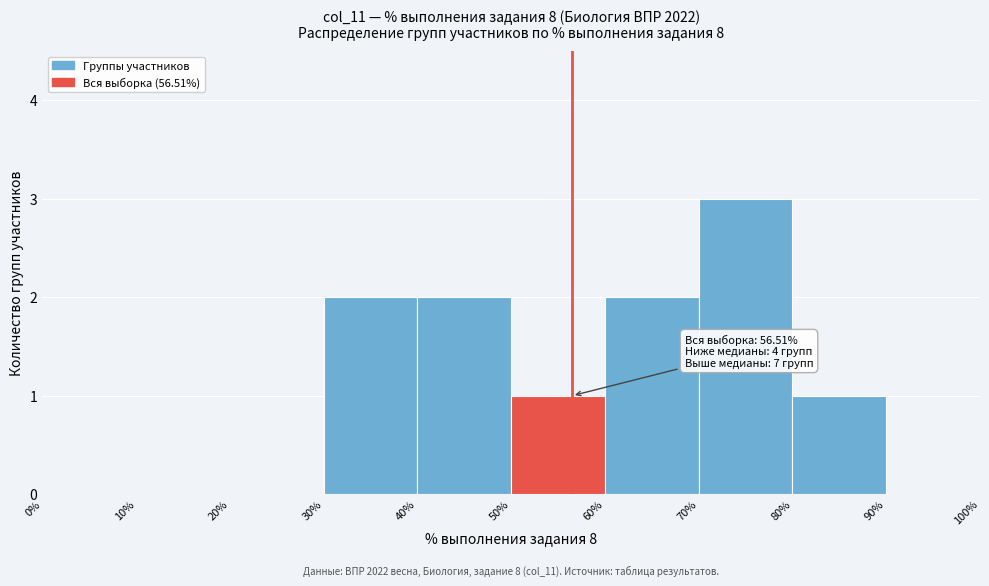

Over which range of the x-axis is the bar tallest?

70% to 80%